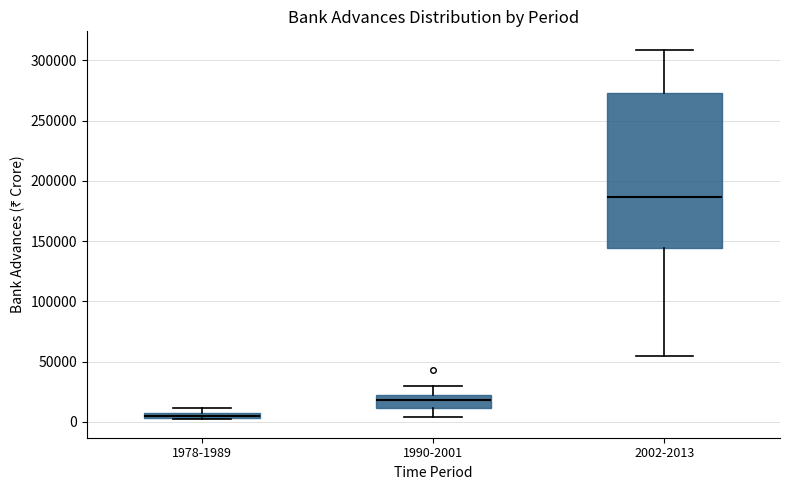

Which box has the highest median line?

2002-2013